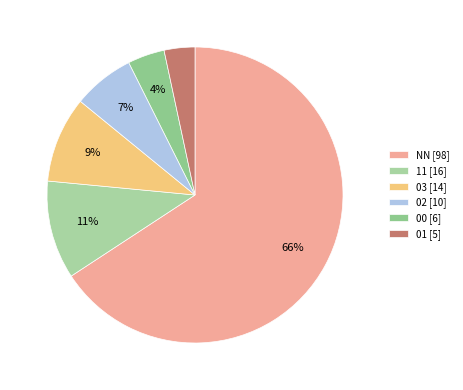

To the nearest percent, what percentage of the pie is 02?

7%